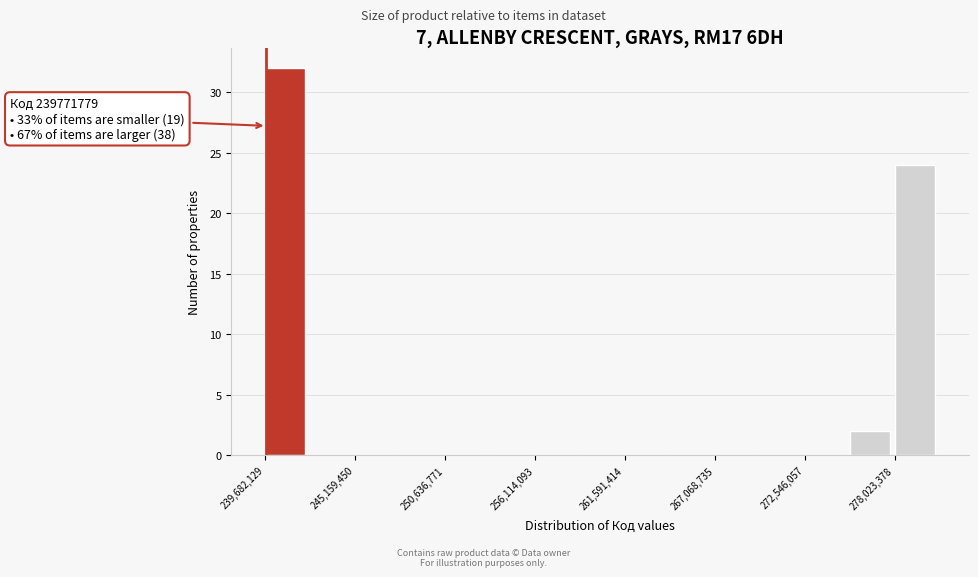

Read against the x-axis, roughly where is the centre of the tallest bar?

241000000